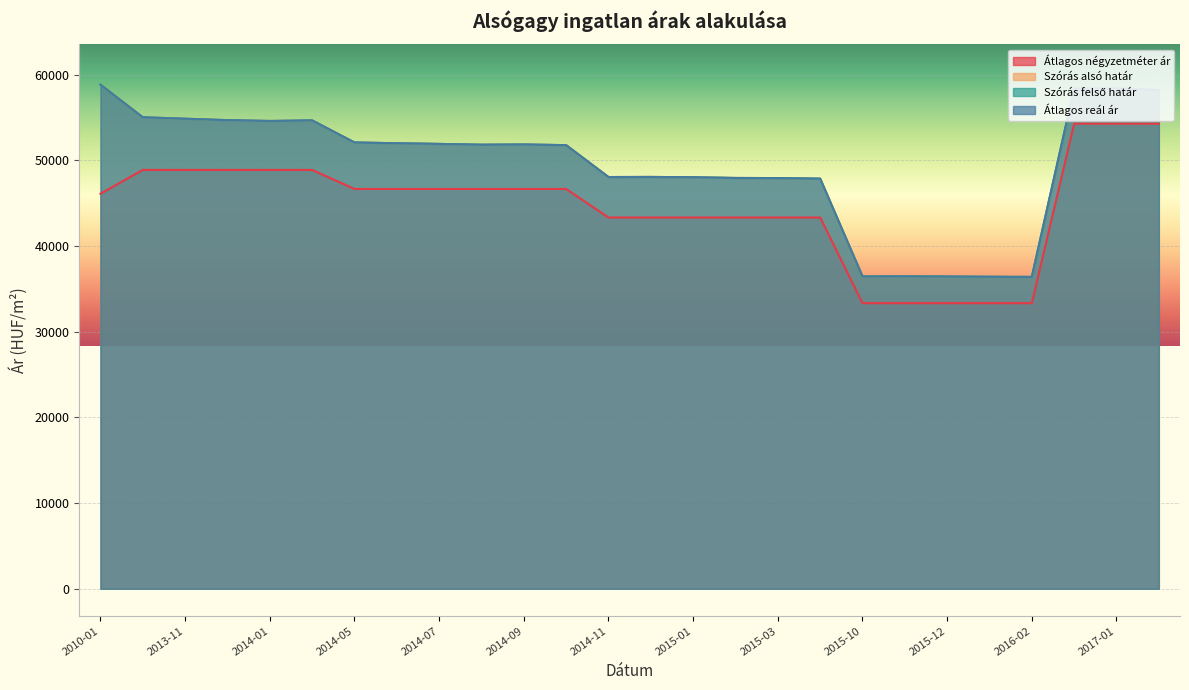

Which label corresponds to the largest value in the chart?

2010-01